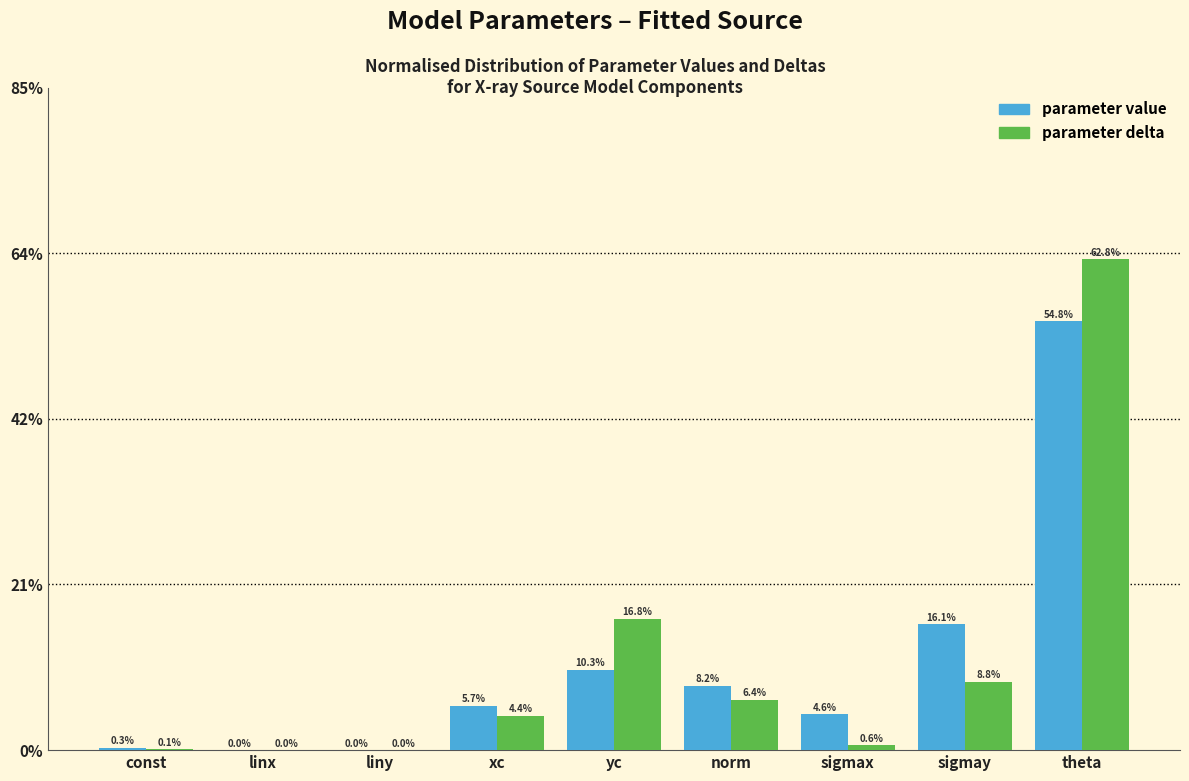

What are all the series names shown in the legend?

parameter value, parameter delta